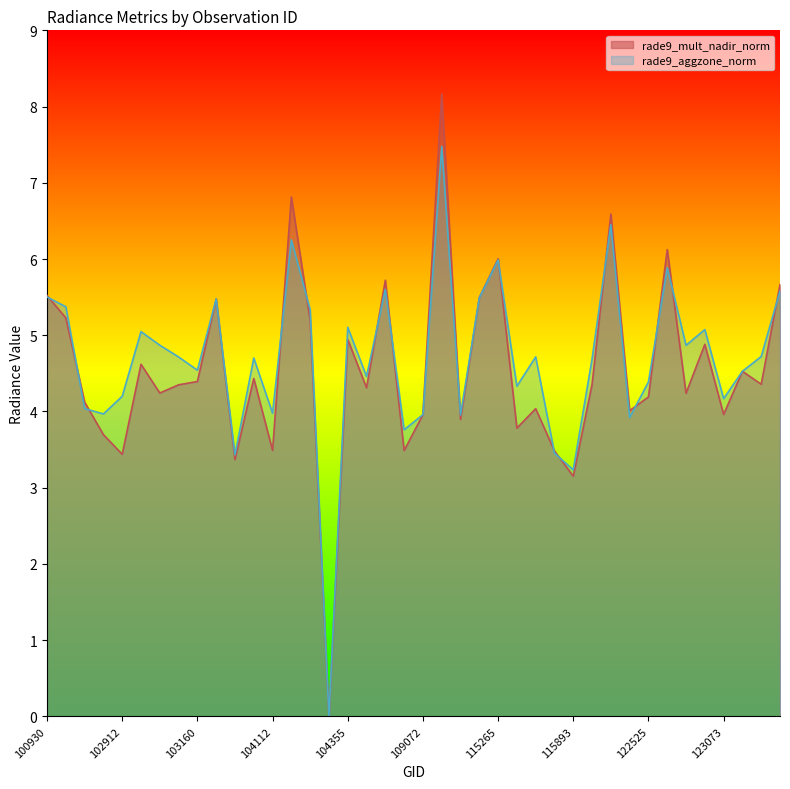

What is the value of the rade9_mult_nadir_norm point at the 33rd from the left?

4.2